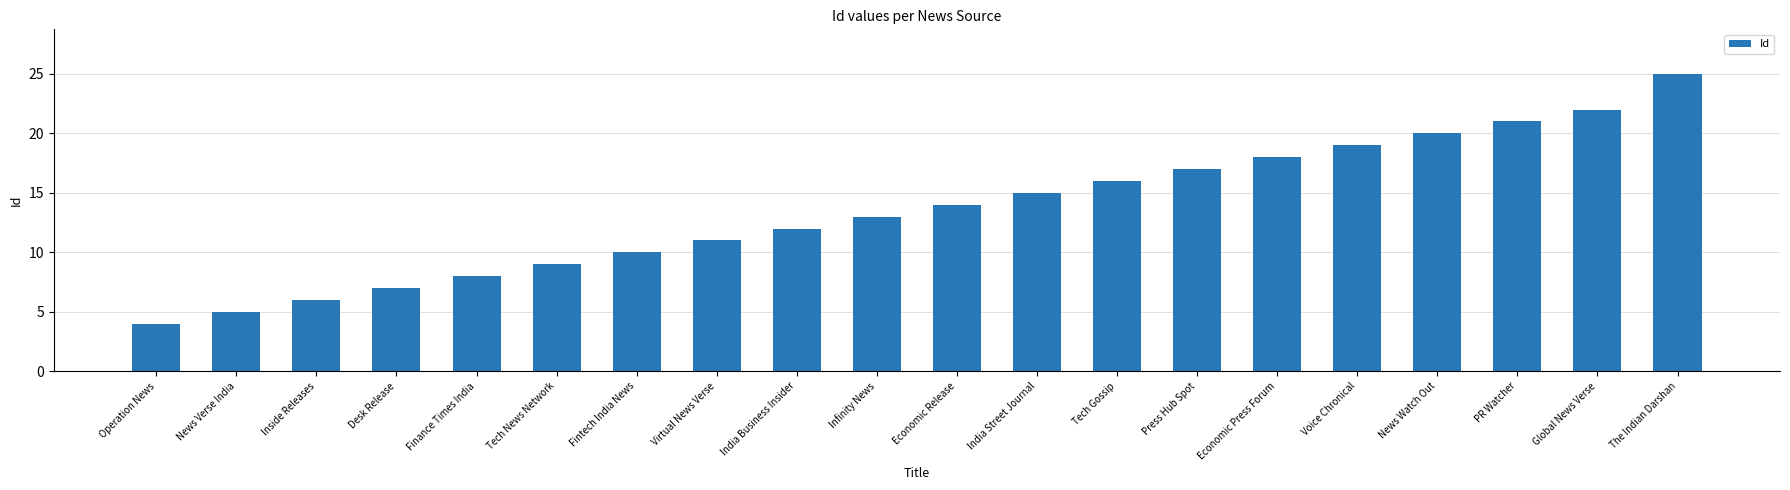

What is the difference between the maximum and minimum values?

21